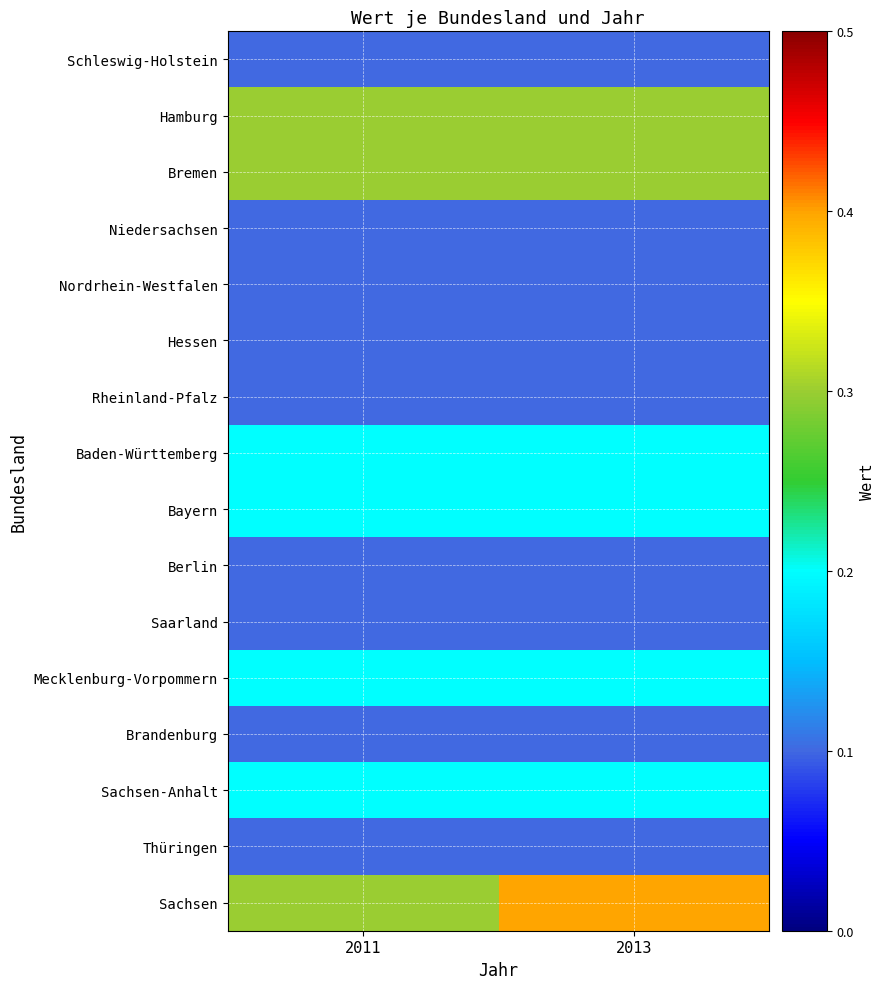

How many data points does each series have?

2